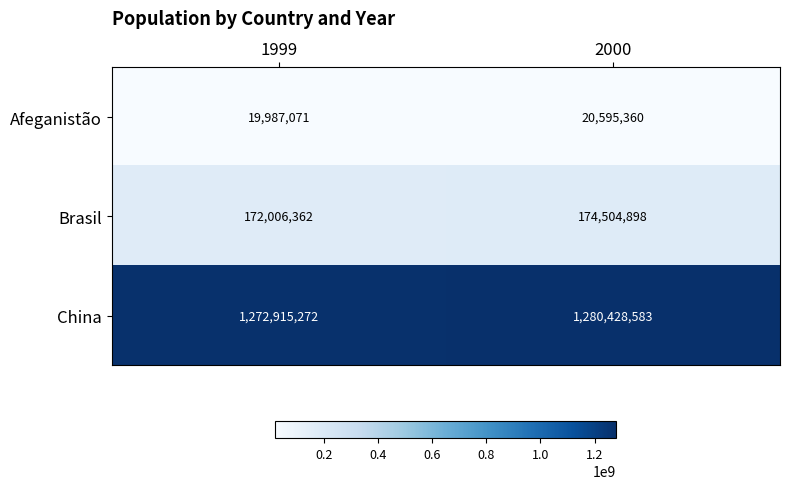

What is the approximate value of China at 1999, to the nearest 10?

1272915270